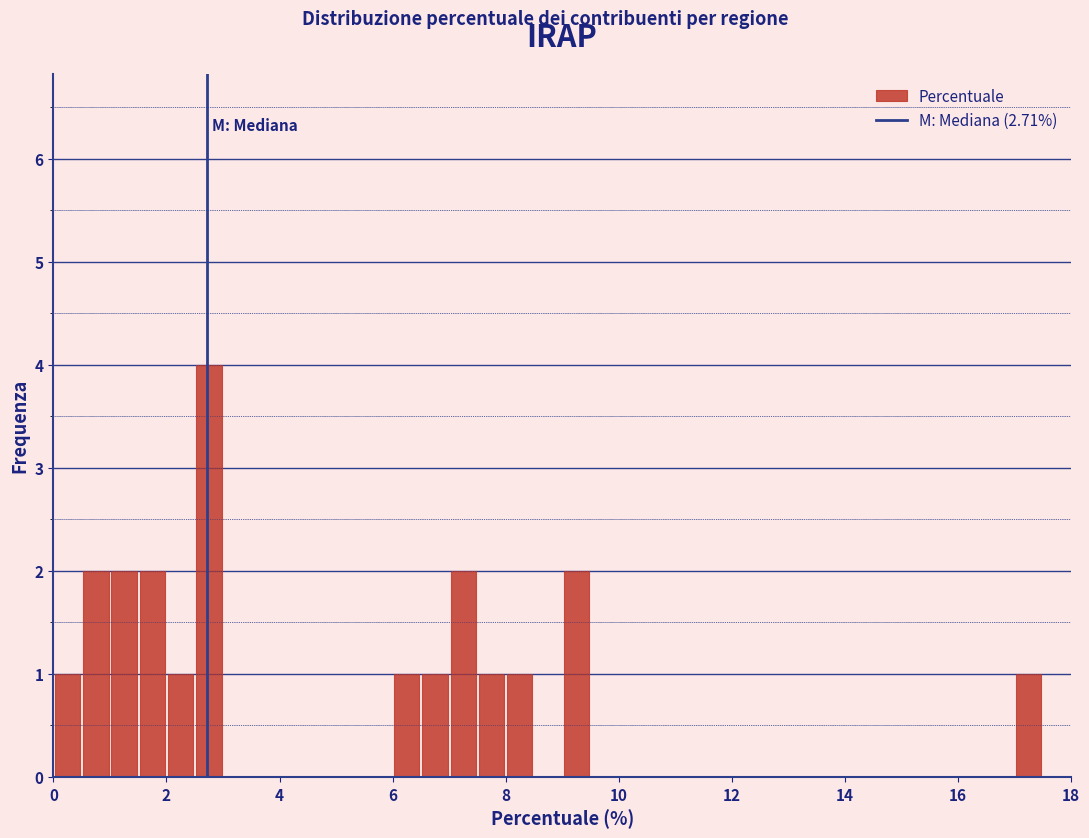

Read against the x-axis, roughly where is the centre of the tallest bar?

2.8